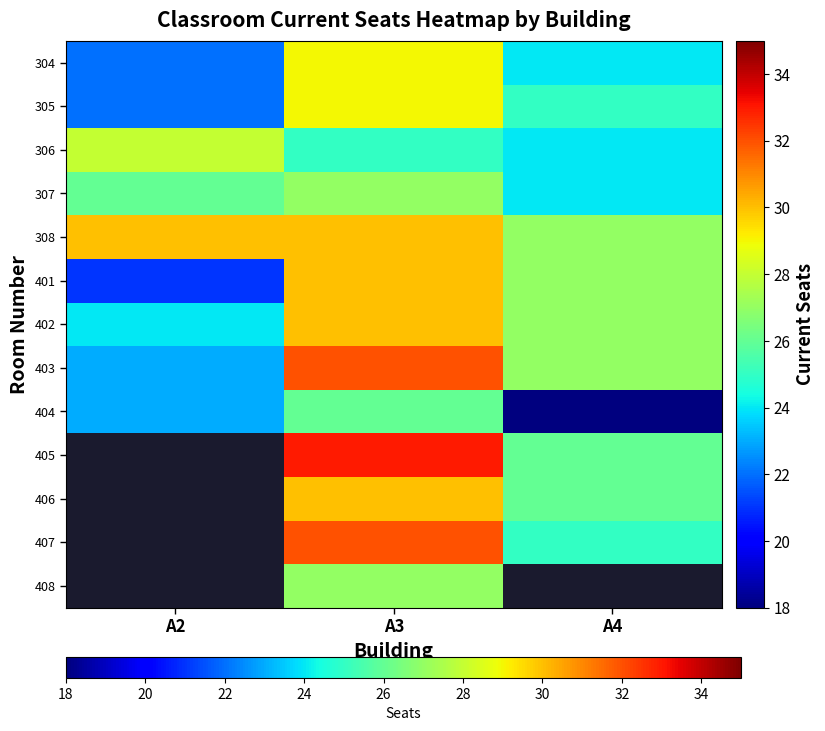

Which has a higher value, A2 or A4?

A4